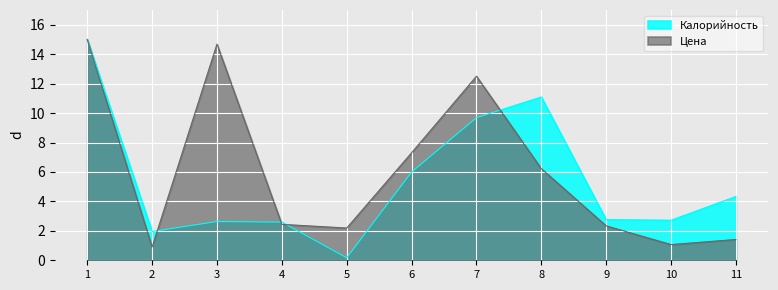

Reading left to right, what are all the values shown in this chart?

Калорийность: 15.0	2.0	2.6	2.6	0.2	6.0	9.7	11.1	2.8	2.7	4.3
Цена: 15.0	0.9	14.7	2.4	2.2	7.3	12.5	6.2	2.3	1.1	1.4